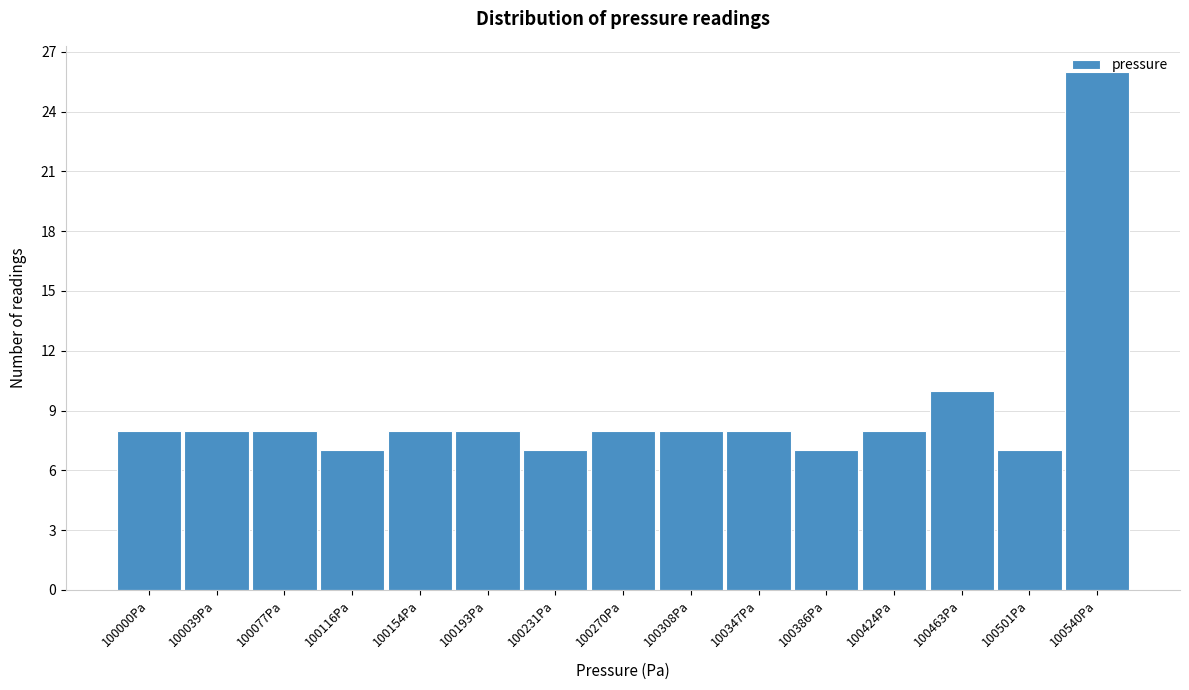

Where is the data nearest to the value 16?

100463Pa